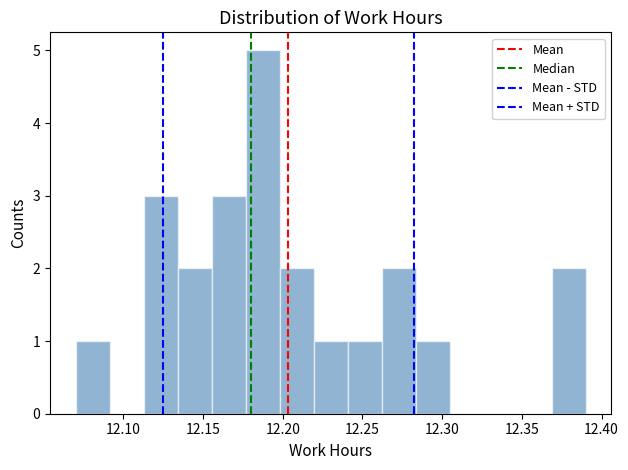

Reading left to right, transcribe this chart: for each bar, give the range it covers on the x-axis and its height. Neither the bar edges nor the heights are printed on the chart, so give them approximately, as read against the axes.

12.070 to 12.090: 1
12.090 to 12.115: 0
12.115 to 12.135: 3
12.135 to 12.155: 2
12.155 to 12.175: 3
12.175 to 12.200: 5
12.200 to 12.220: 2
12.220 to 12.240: 1
12.240 to 12.260: 1
12.260 to 12.285: 2
12.285 to 12.305: 1
12.305 to 12.325: 0
12.325 to 12.345: 0
12.345 to 12.370: 0
12.370 to 12.390: 2